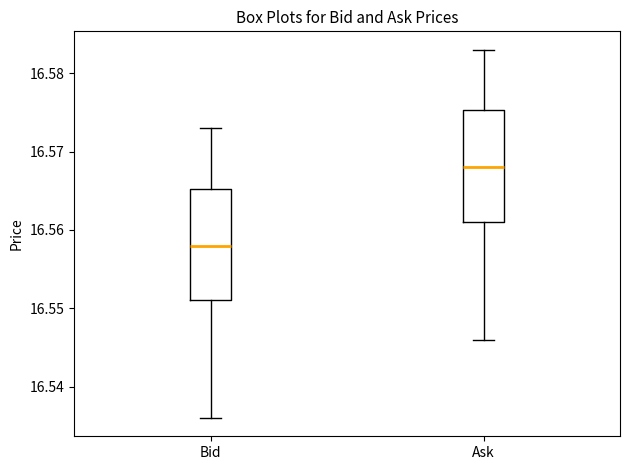

Which box has the highest median line?

Ask